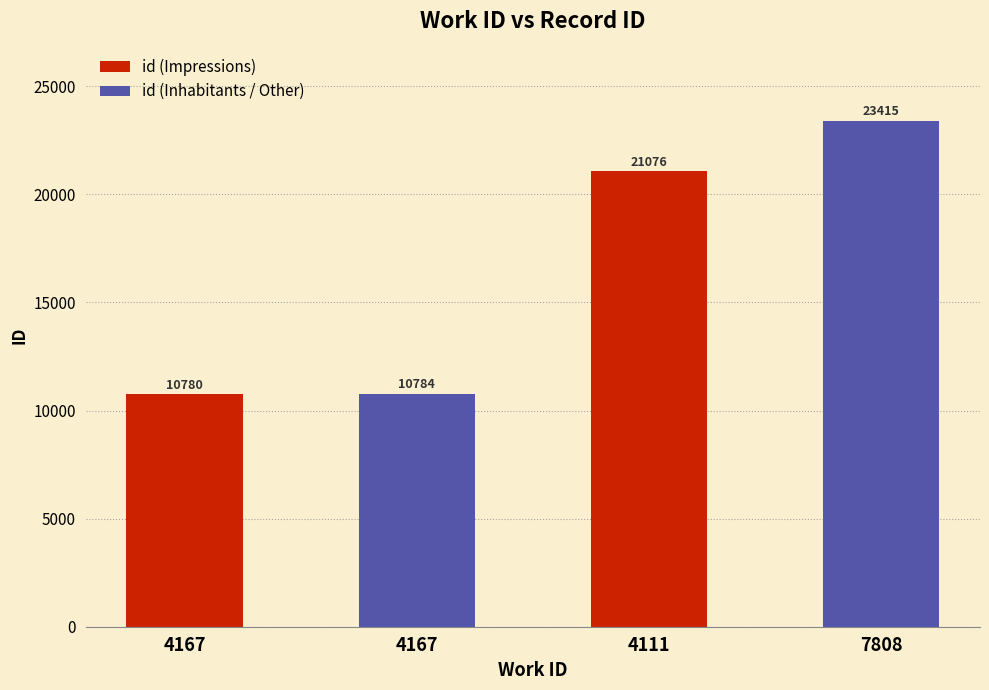

What is the ratio of the value at 4167 to the value at 4111?

0.5